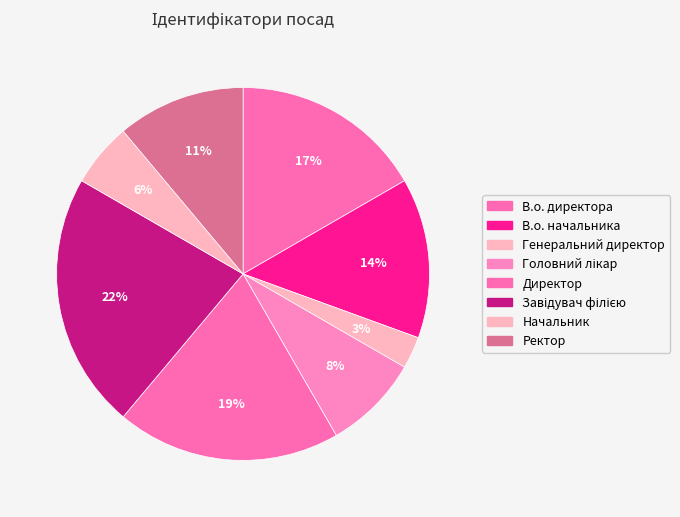

How many segments does this pie chart have?

8